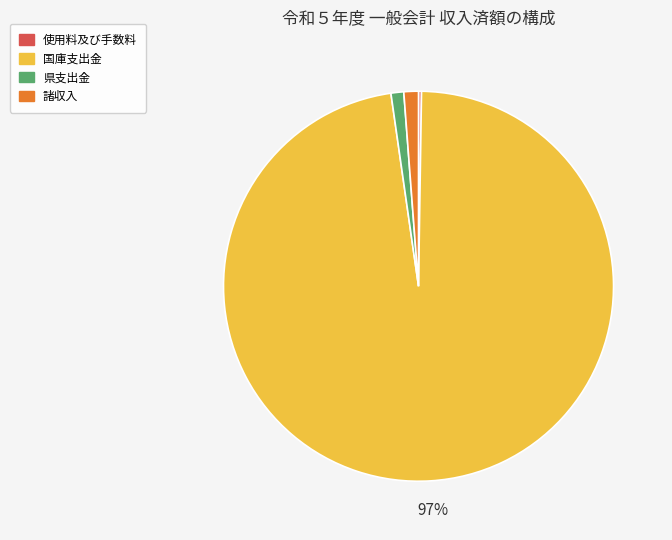

Between 国庫支出金 and 諸収入, which is larger?

国庫支出金